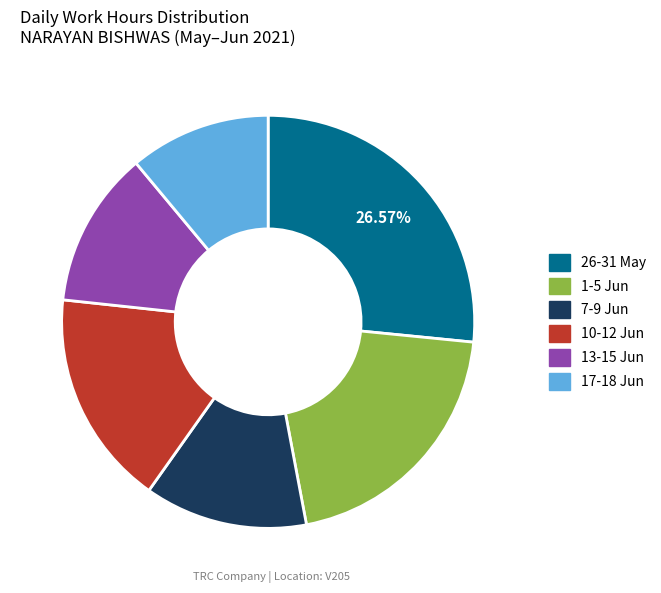

Is there a majority slice in this chart?

No